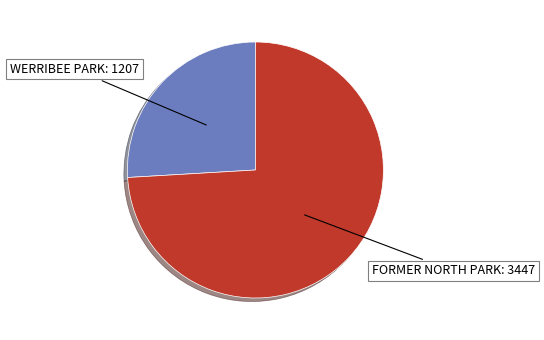

Is there a majority slice in this chart?

Yes